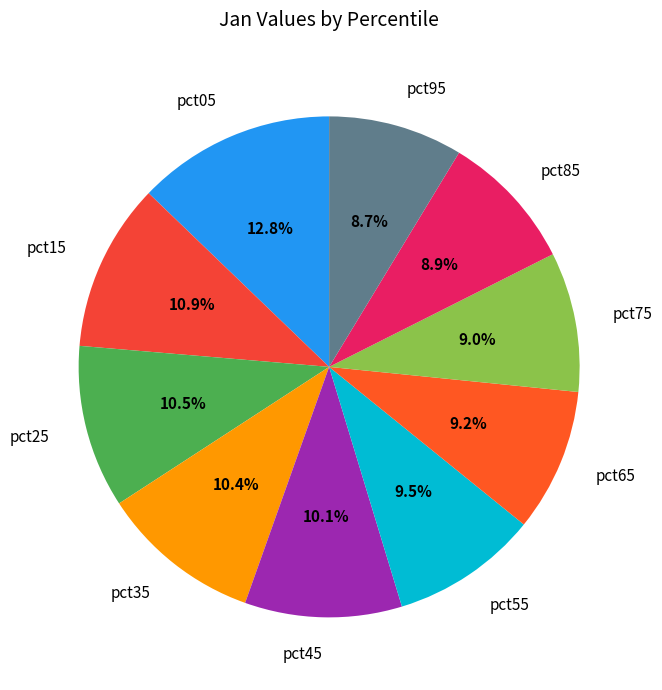

True or false: pct85 accounts for 16% of the total.

False